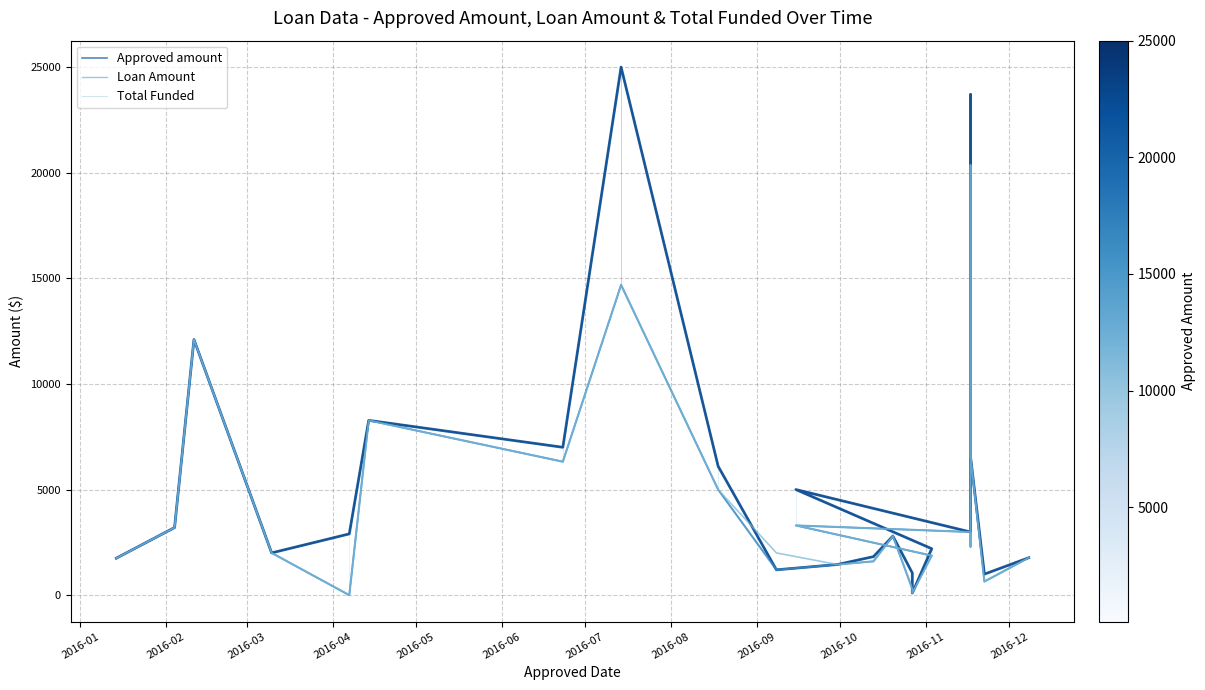

Reading right to left, list all the values displayed in this chart.

Approved amount: 1772.0	995.0	6550.0	23700.0	3000.0	2990.0	5000.0	2200.0	100.0	1050.0	2799.0	1824.0	1451.0	1200.0	6100.0	25000.0	7000.0	8275.0	2900.0	2000.0	12100.0	3200.0	1750.0
Loan Amount: 1772.0	645.0	6550.0	20355.0	2300.0	2990.0	3300.0	1872.0	100.0	295.0	2799.0	1600.0	1451.0	1200.0	4995.0	14687.7	6319.1	8274.0	0.0	2000.0	12100.0	3199.0	1750.0
Total Funded: 1772.0	645.0	6550.0	20355.0	2300.0	2990.0	3300.0	1872.0	100.0	295.0	2799.0	1600.0	1451.0	2000.0	4995.0	14687.7	6319.1	8274.0	0.0	2000.0	12100.0	3199.0	1750.0